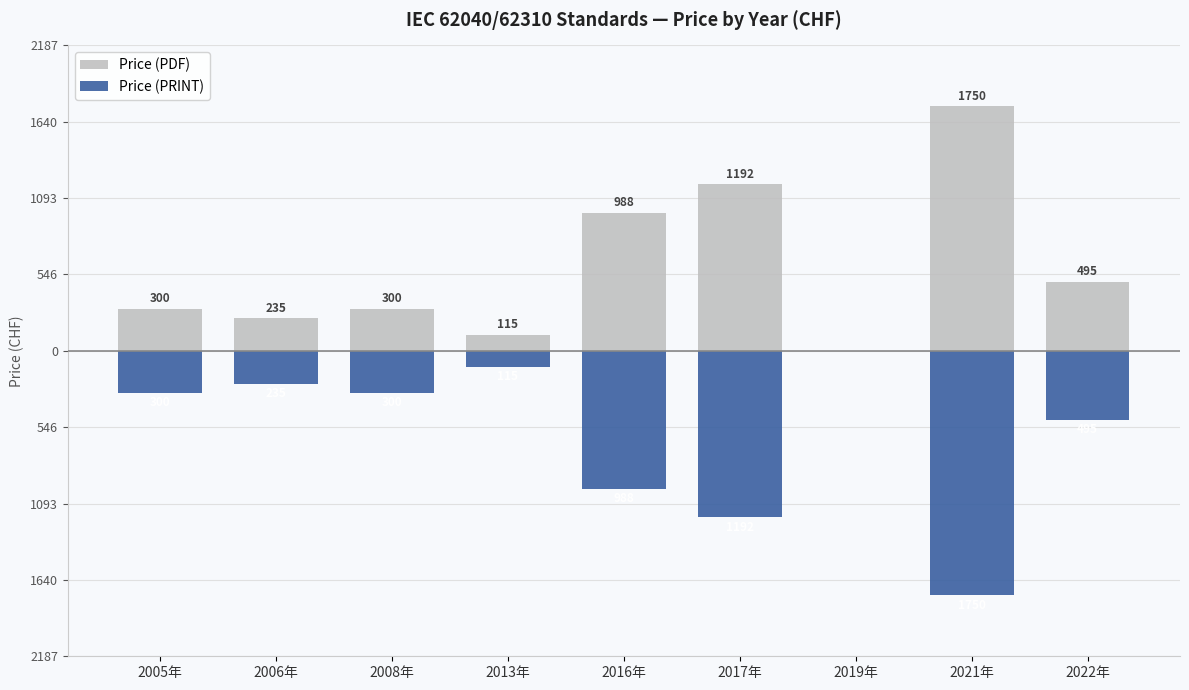

Reading right to left, extract all data points from this chart.

Price (PDF): 2022年=495	2021年=1750	2019年=0	2017年=1192	2016年=988	2013年=115	2008年=300	2006年=235	2005年=300
Price (PRINT): 2022年=-495	2021年=-1750	2019年=0	2017年=-1192	2016年=-988	2013年=-115	2008年=-300	2006年=-235	2005年=-300